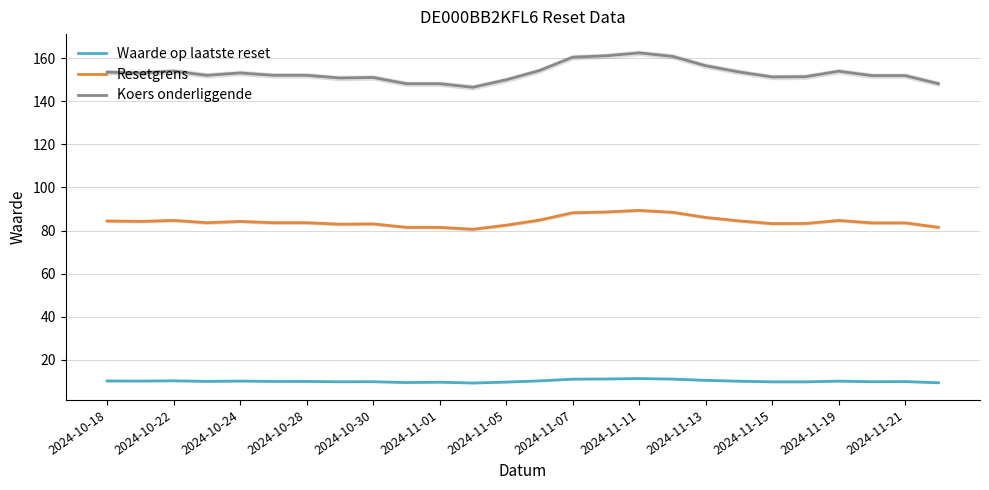

The Koers onderliggende series shows 149.9 at 2024-11-05. True or false?

True